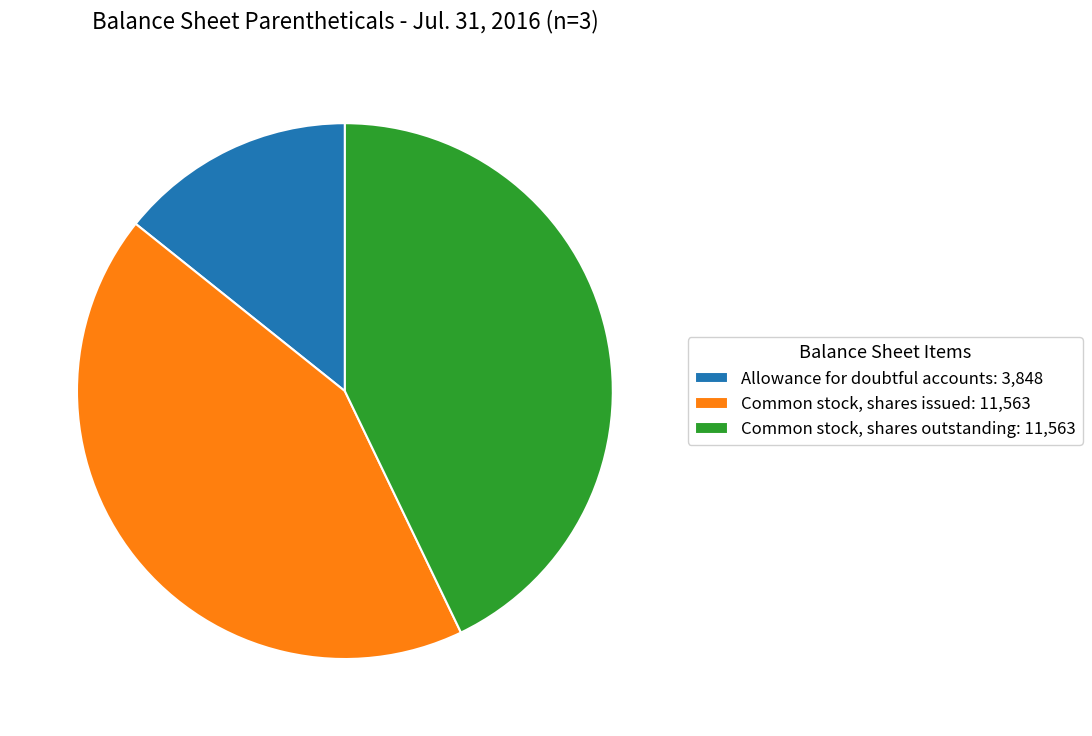

Which has a higher value, Allowance for doubtful accounts or Common stock, shares outstanding?

Common stock, shares outstanding